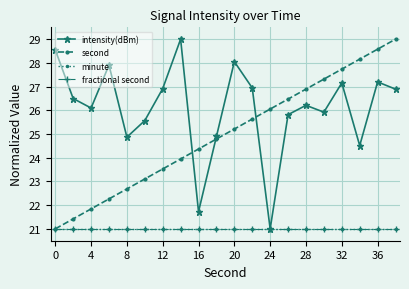

Does the chart have visible grid lines?

Yes